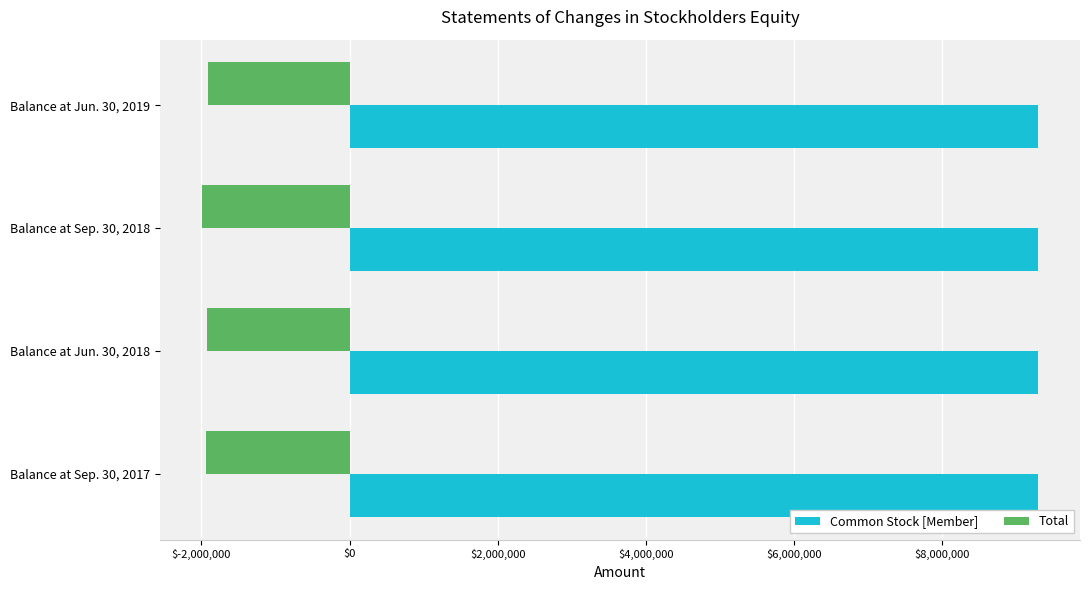

What is the sum of all Total values?

-7775915